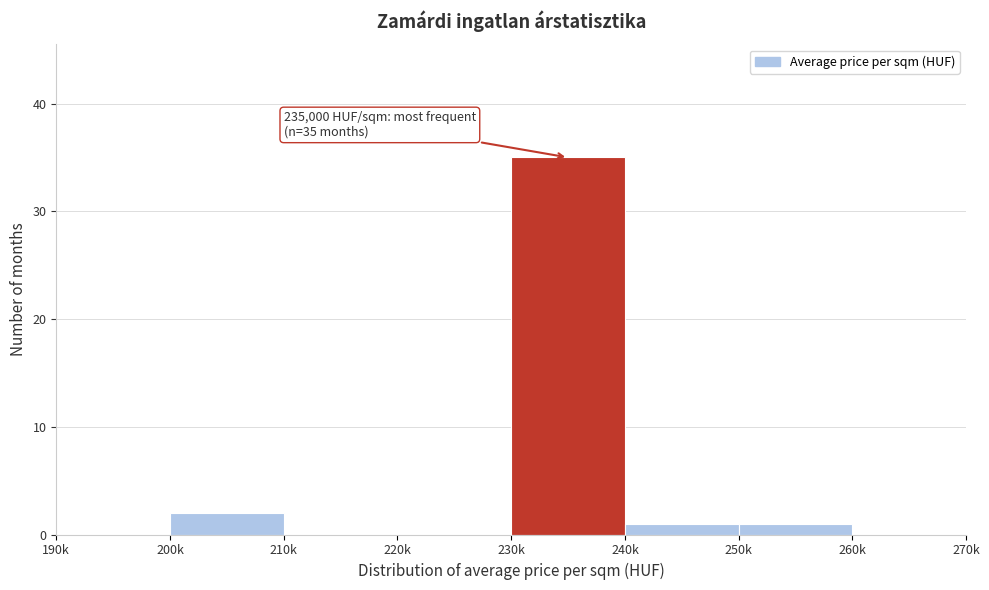

Reading right to left, transcribe all the data shown in this chart.

260k=0	250k=1	240k=1	230k=35	220k=0	210k=0	200k=2	190k=0